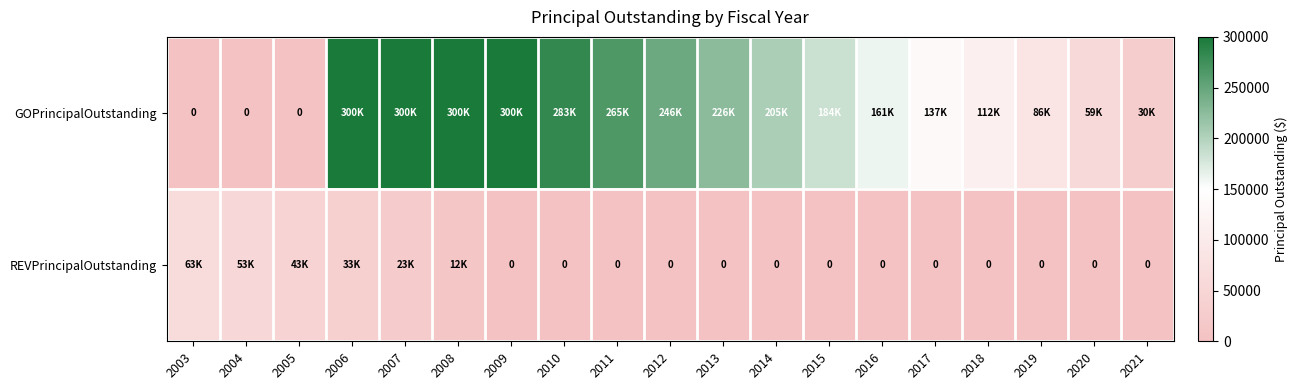

Rank the series by their average value, from highest to lowest.

GOPrincipalOutstanding, REVPrincipalOutstanding